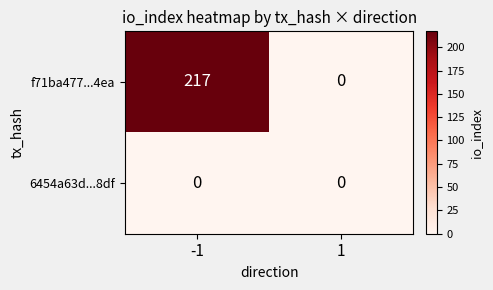

Reading left to right, extract all data points from this chart.

f71ba477...4ea: -1=217	1=0
6454a63d...8df: -1=0	1=0